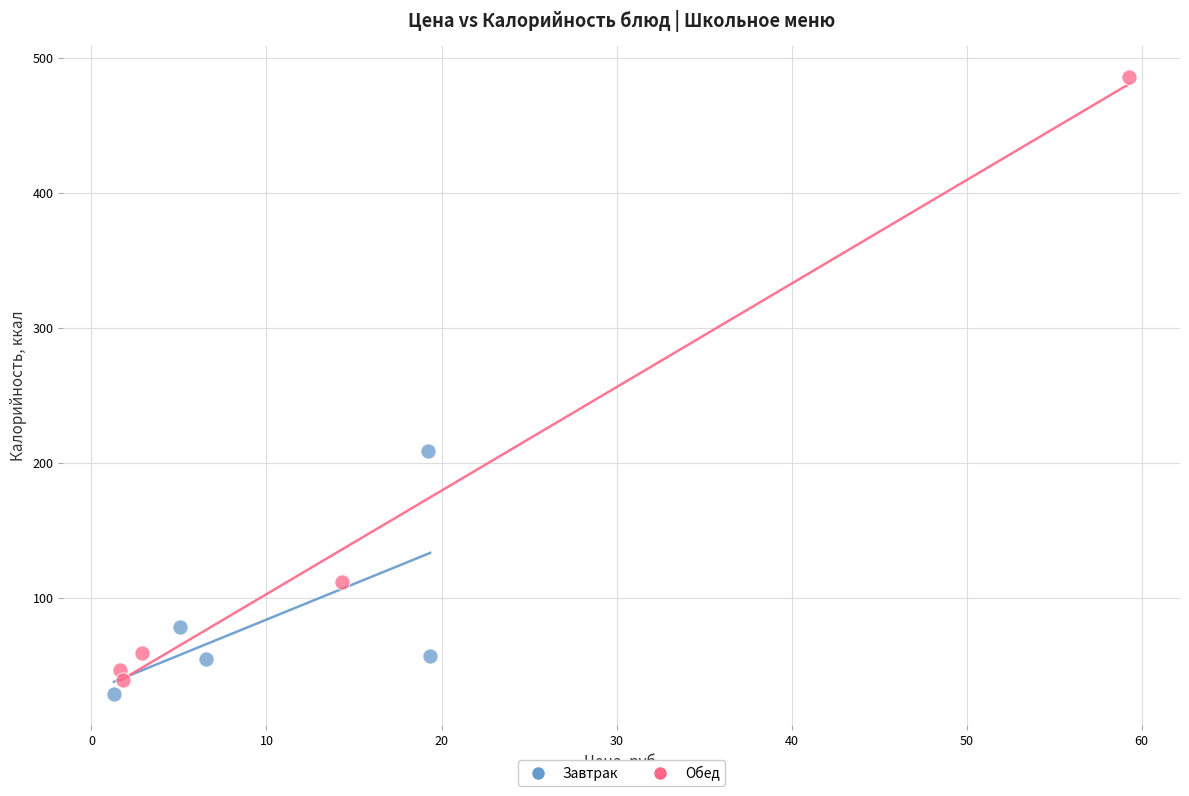

Which series reaches the maximum Y coordinate?

Обед